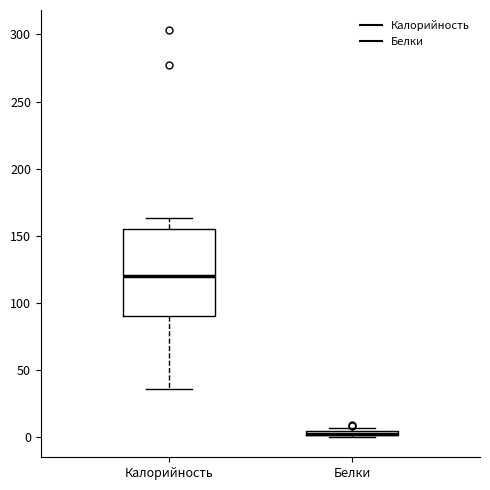

Where is the upper edge of the box for Белки on the y-axis? The values are not printed on the chart, so give them approximately, as read against the axis.

5